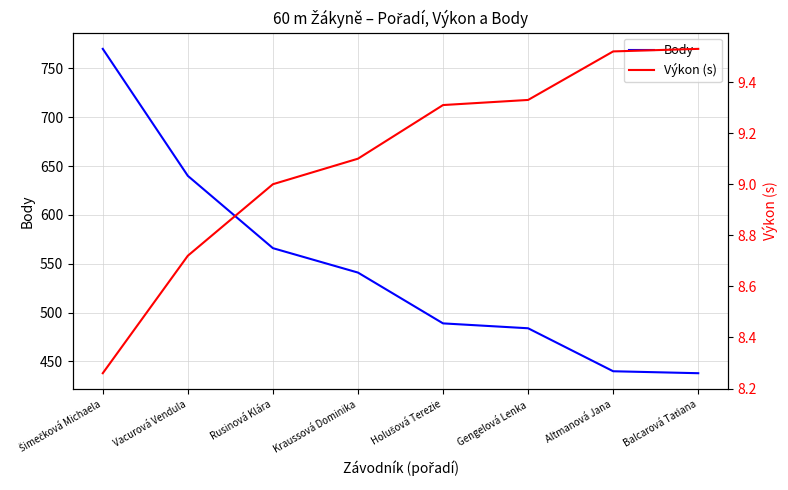

True or false: Výkon (s) and Body intersect in this chart.

False